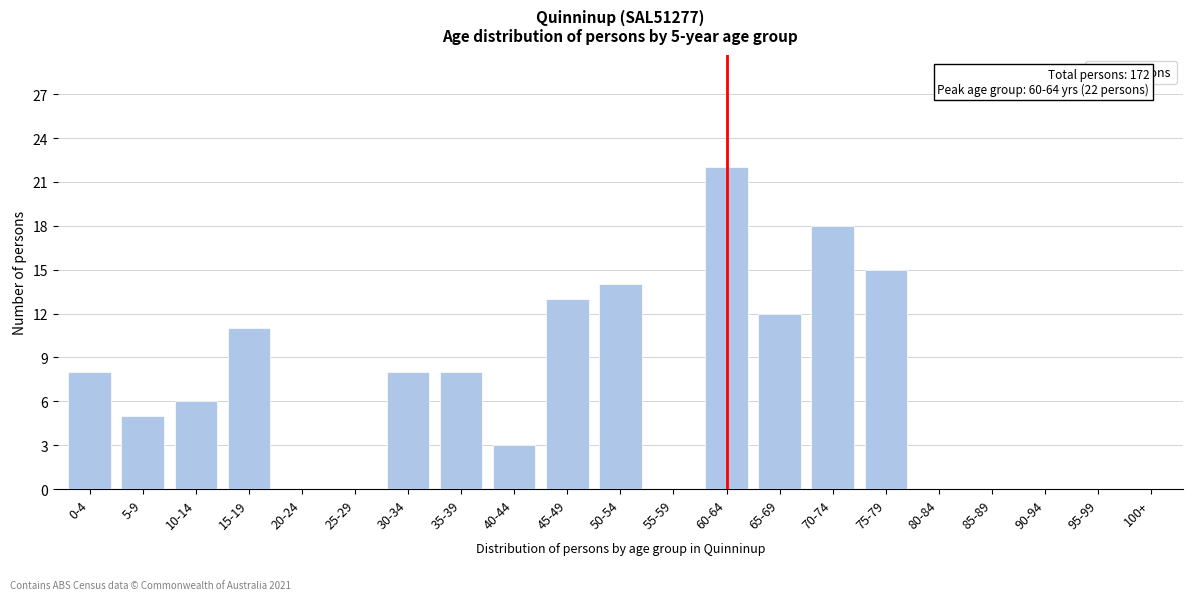

Reading left to right, what are all the values shown in this chart?

0-4=8	5-9=5	10-14=6	15-19=11	20-24=0	25-29=0	30-34=8	35-39=8	40-44=3	45-49=13	50-54=14	55-59=0	60-64=22	65-69=12	70-74=18	75-79=15	80-84=0	85-89=0	90-94=0	95-99=0	100+=0